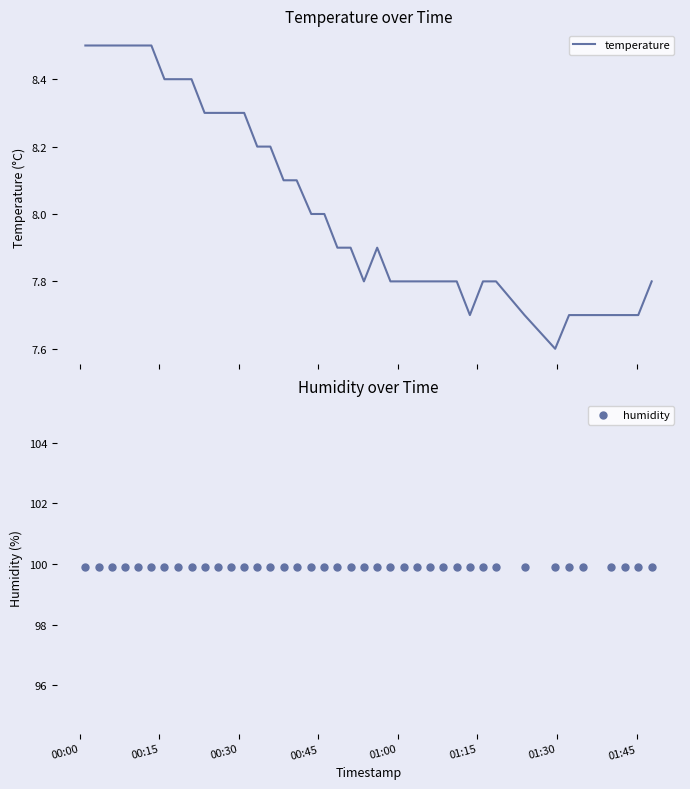

Which series reaches the minimum Y coordinate?

temperature